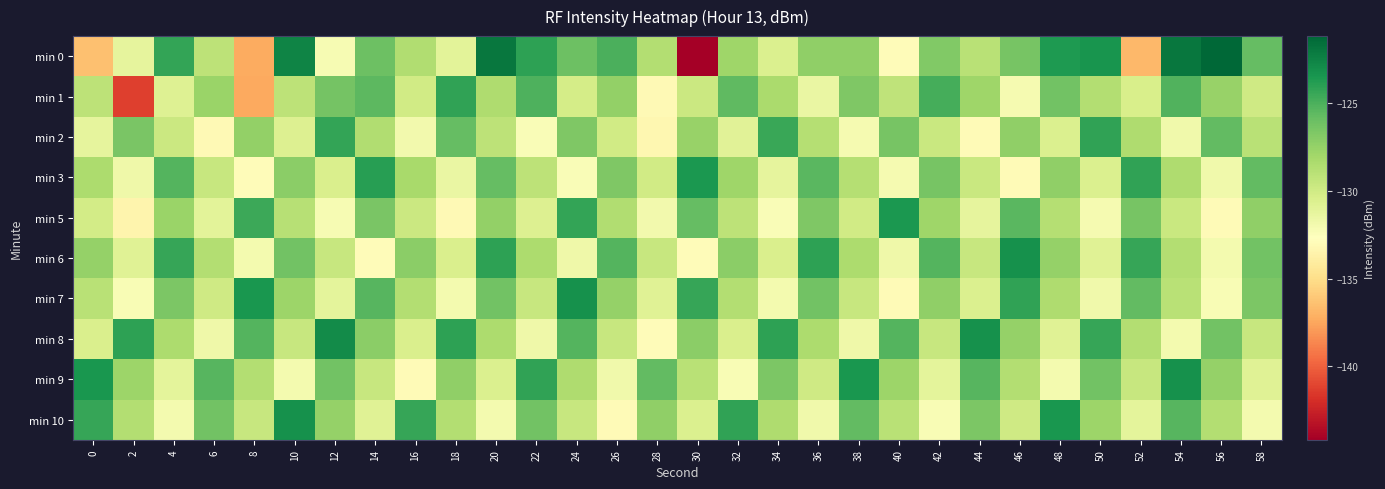

What is the maximum value shown in the chart?

-121.2